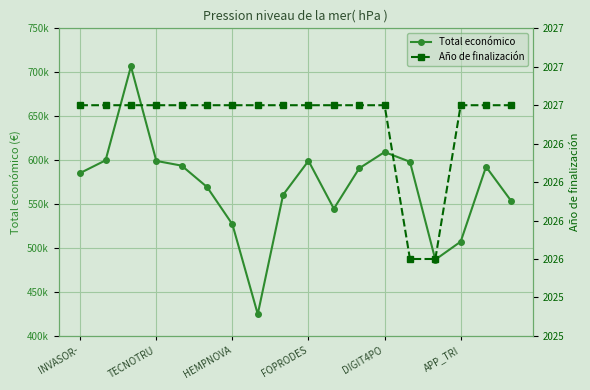

Which series has the widest spread of values?

Total económico